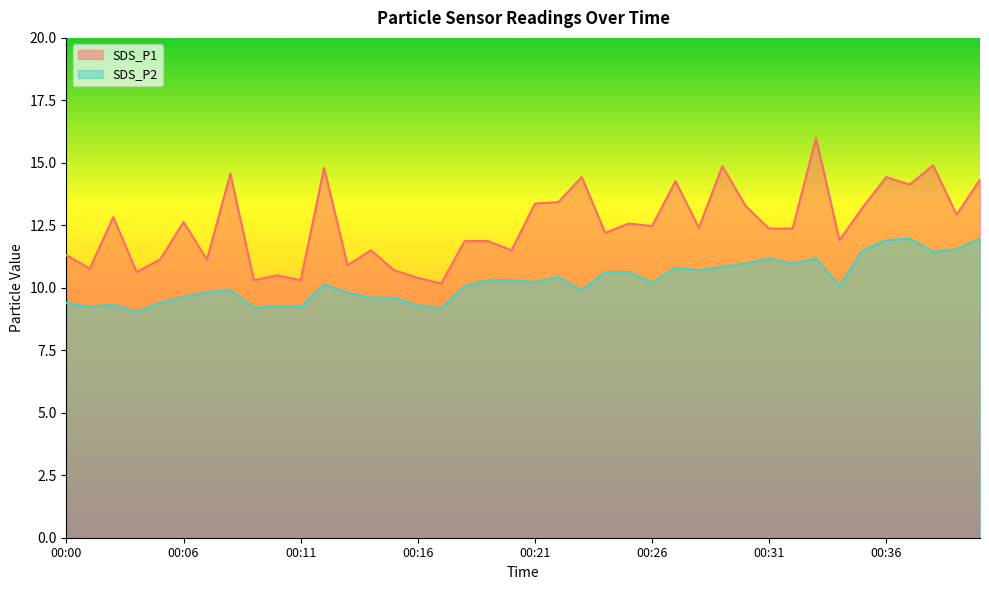

What is the total value across all series at 00:00?

20.7